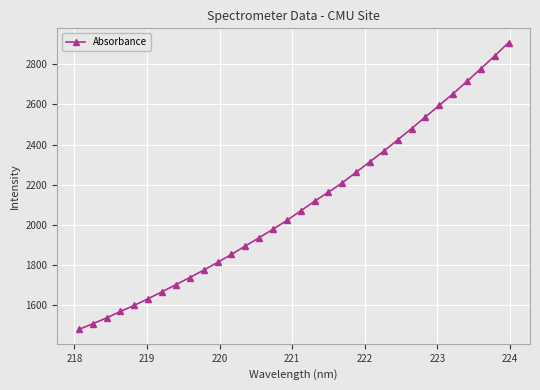

True or false: the data has more than 1 interior local peaks.

False